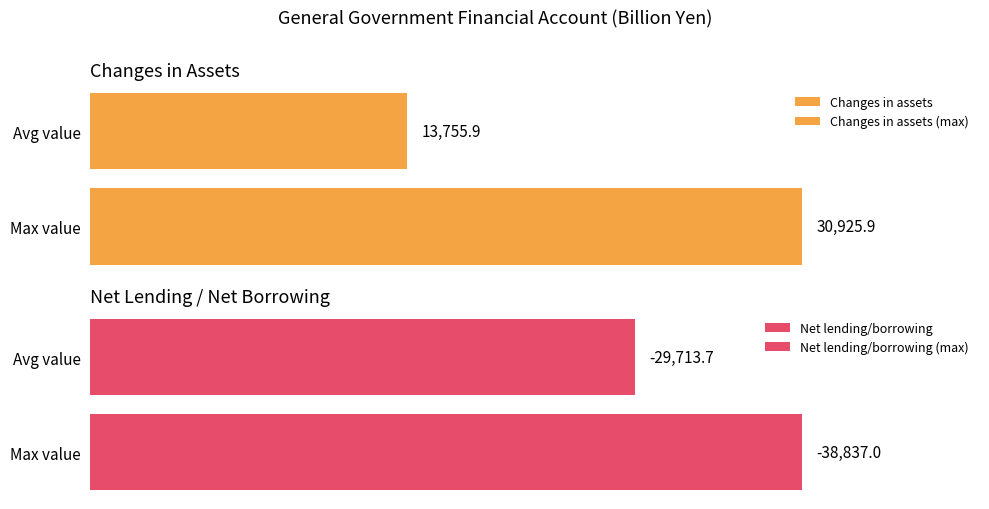

Which series has the widest spread of values?

Changes in assets